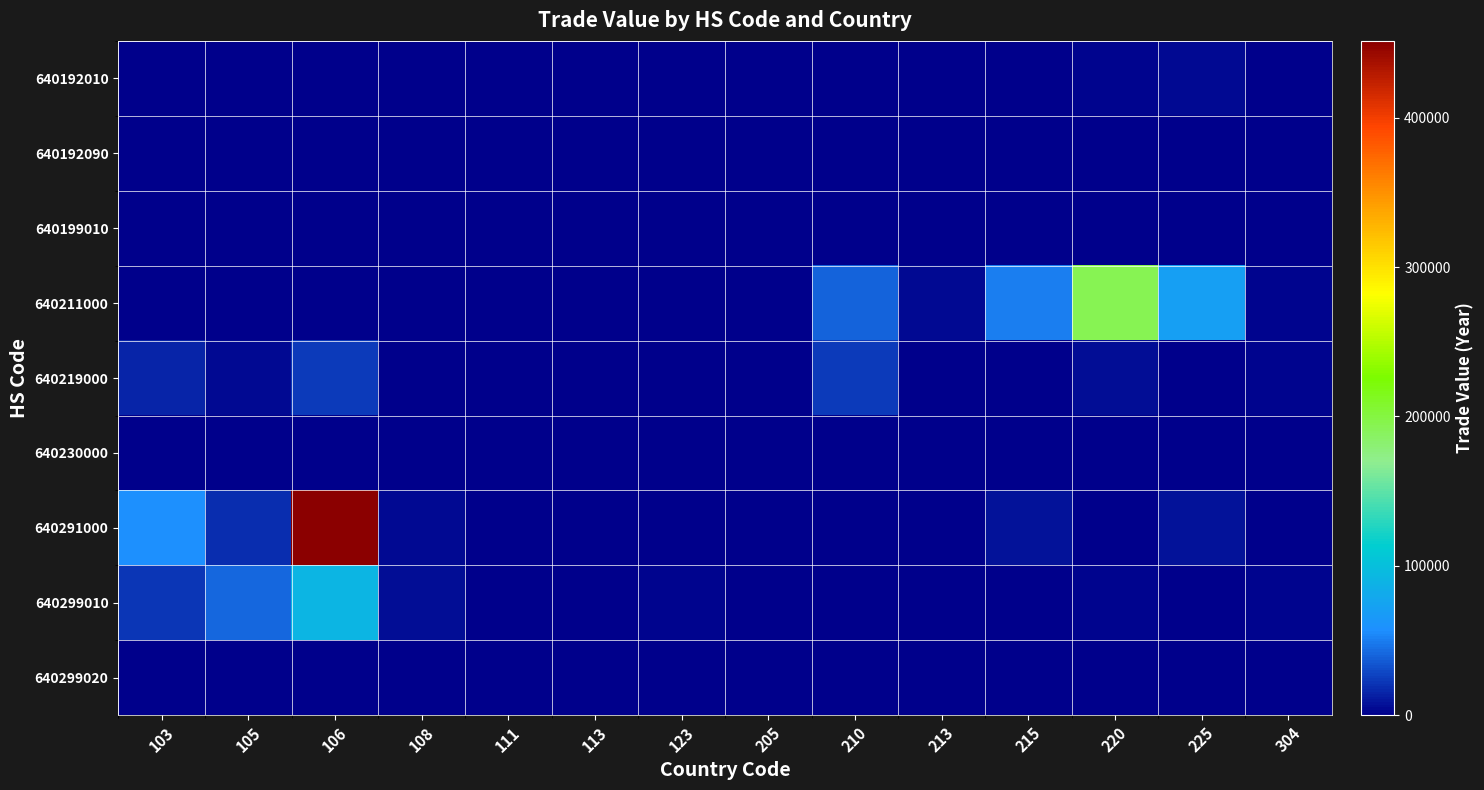

At which category is the sum across all series the highest?

106